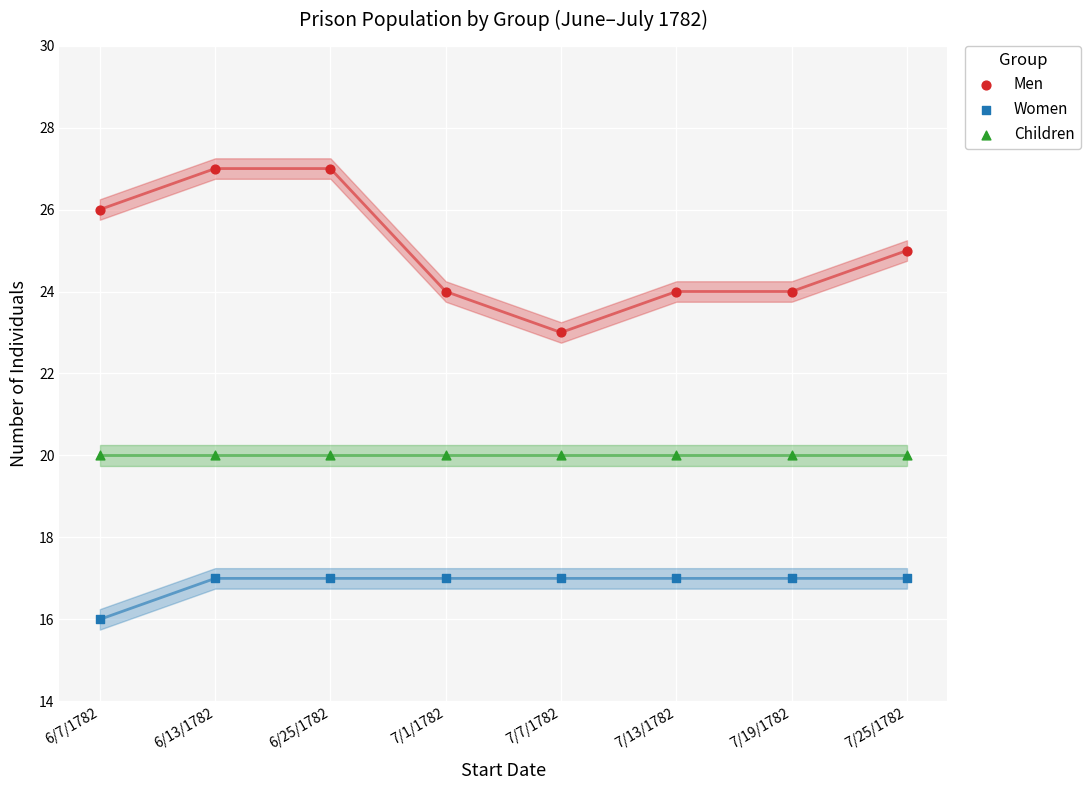

Which series contains the highest Y value?

Men